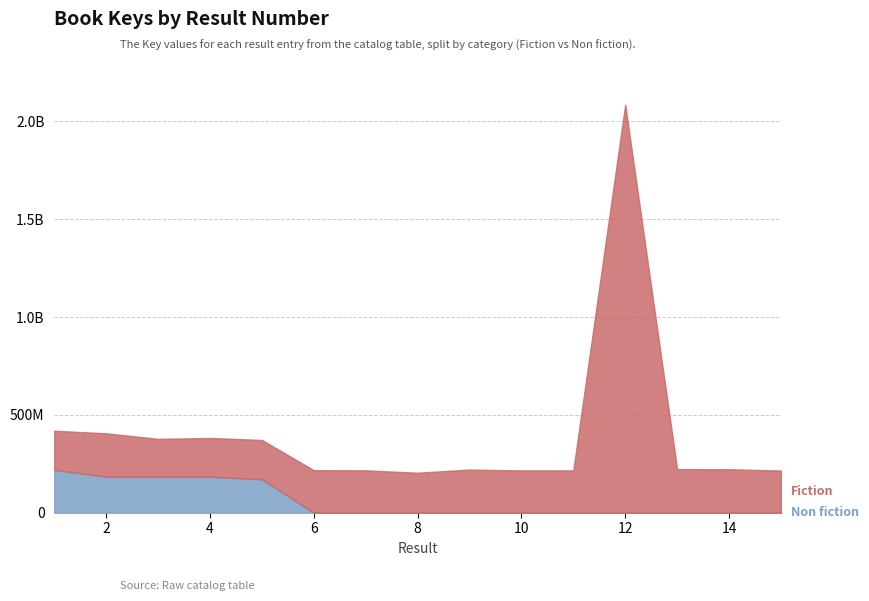

At how many categories does at least one series exceed 1216518591?

1